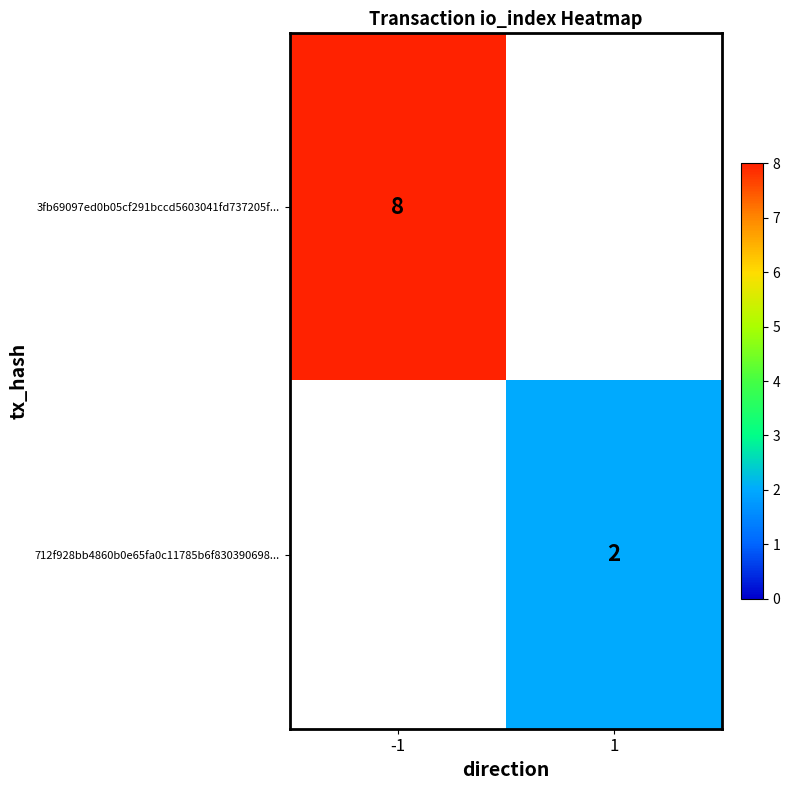

Which category has the highest value across all series?

-1